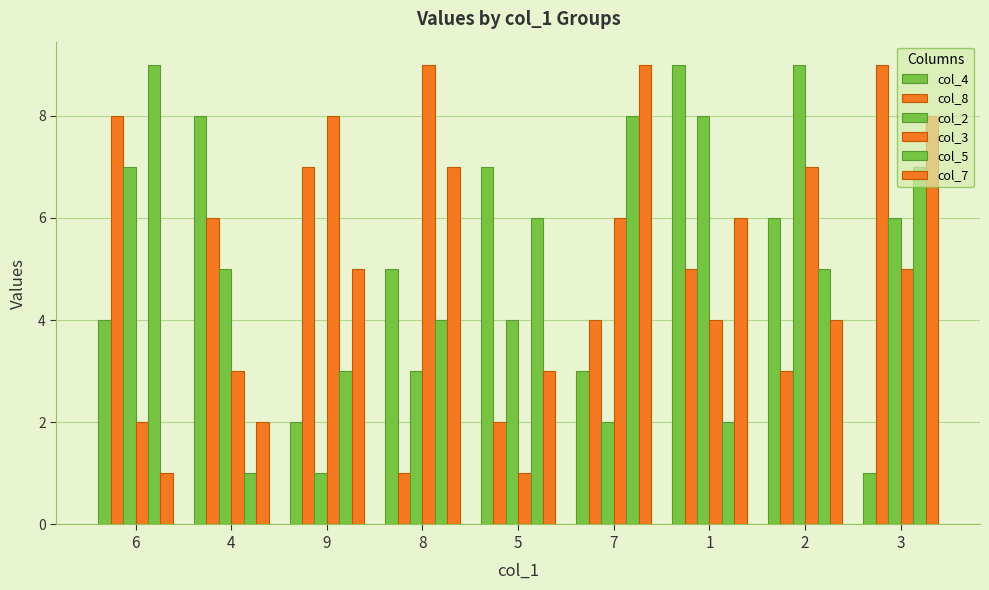

Are the bars grouped side by side (vs. stacked)?

Yes